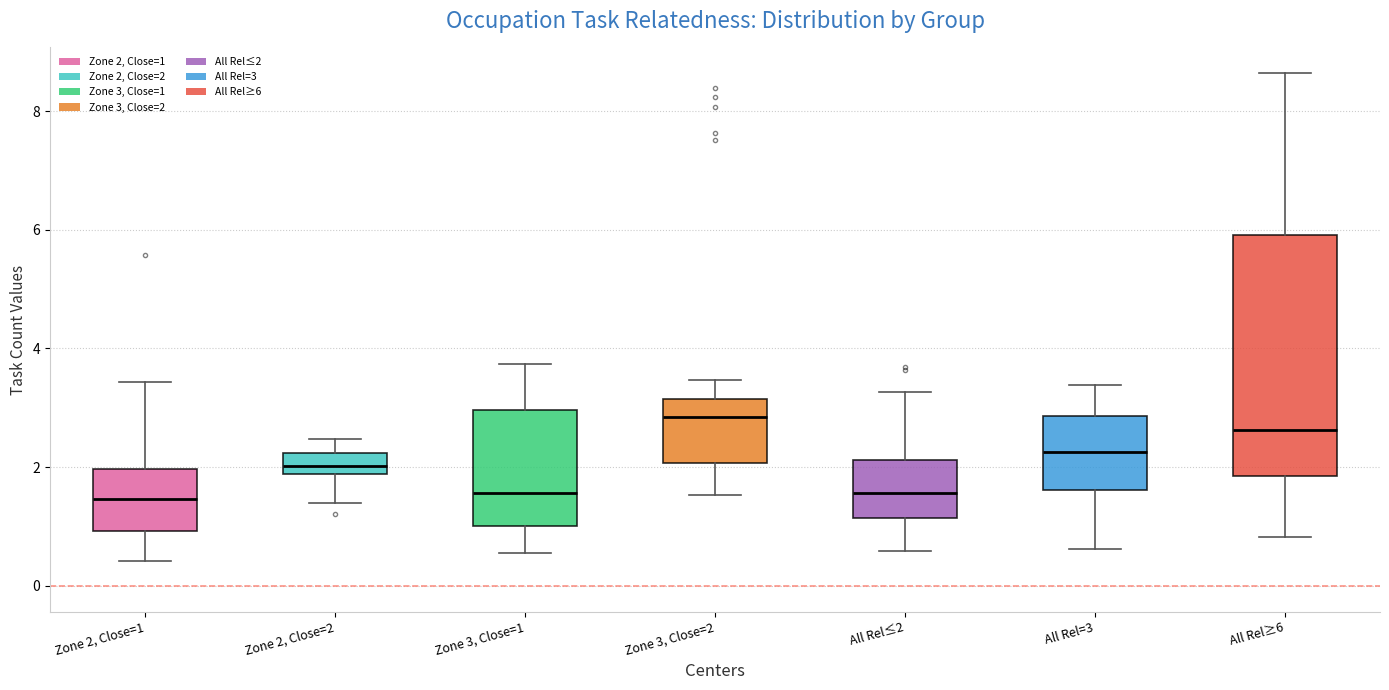

Which box is the tallest, from its lower edge to its upper edge?

All Rel≥6